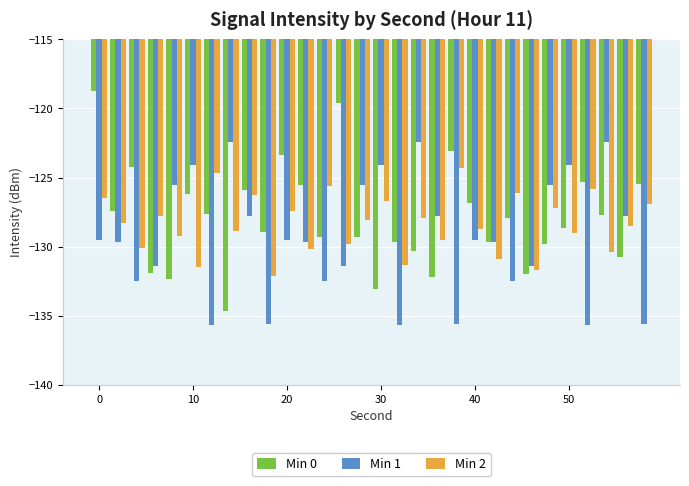

What is the average value of the Min 1 series?

-129.4